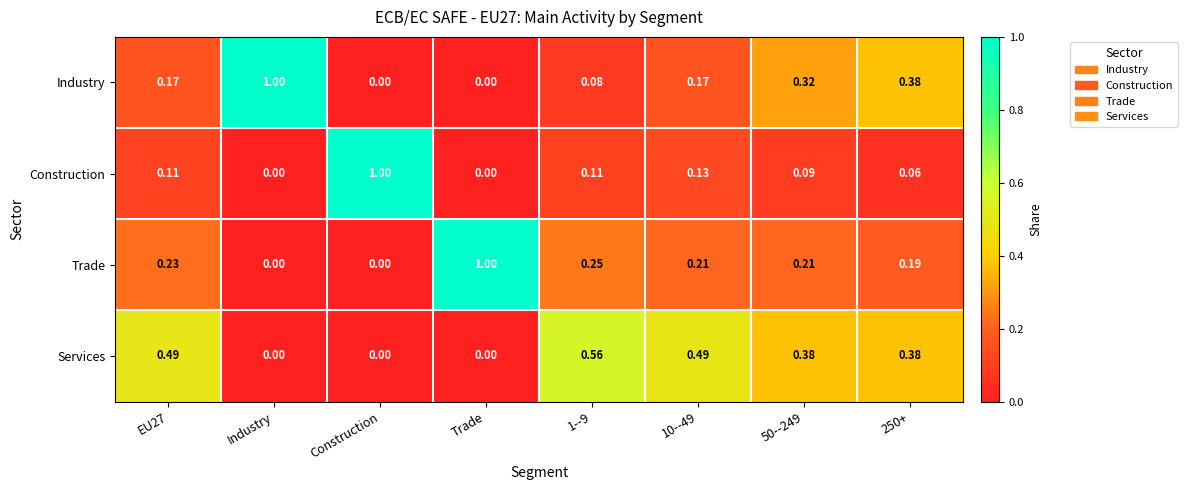

At which category is the sum across all series the highest?

250+